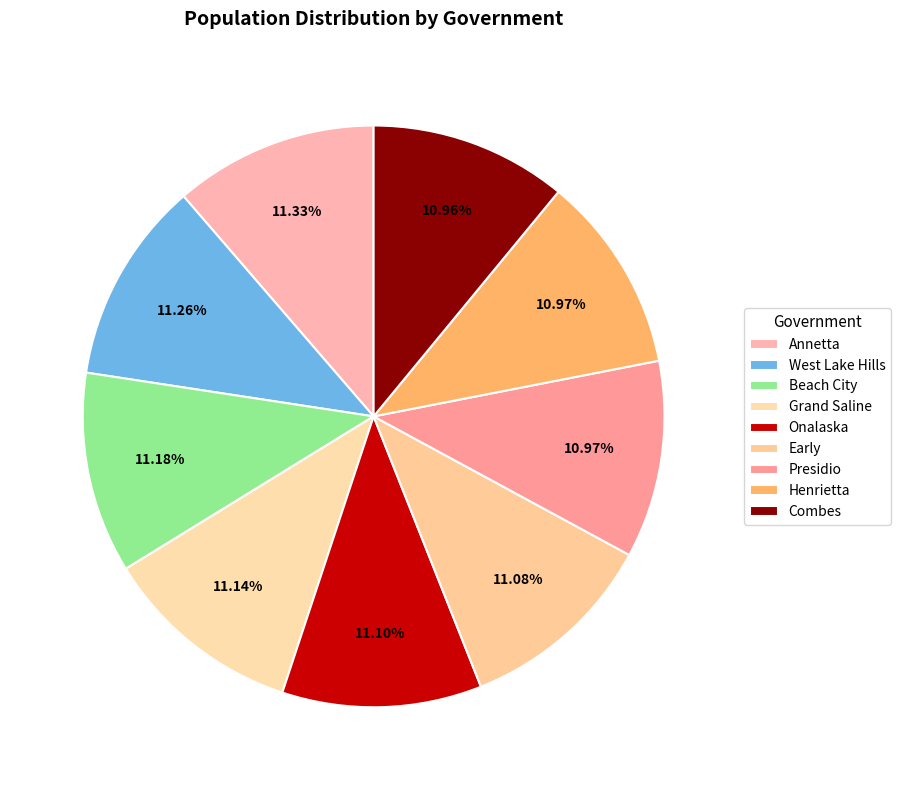

Approximately how many times larger is the value at Henrietta compared to Onalaska?

1.0